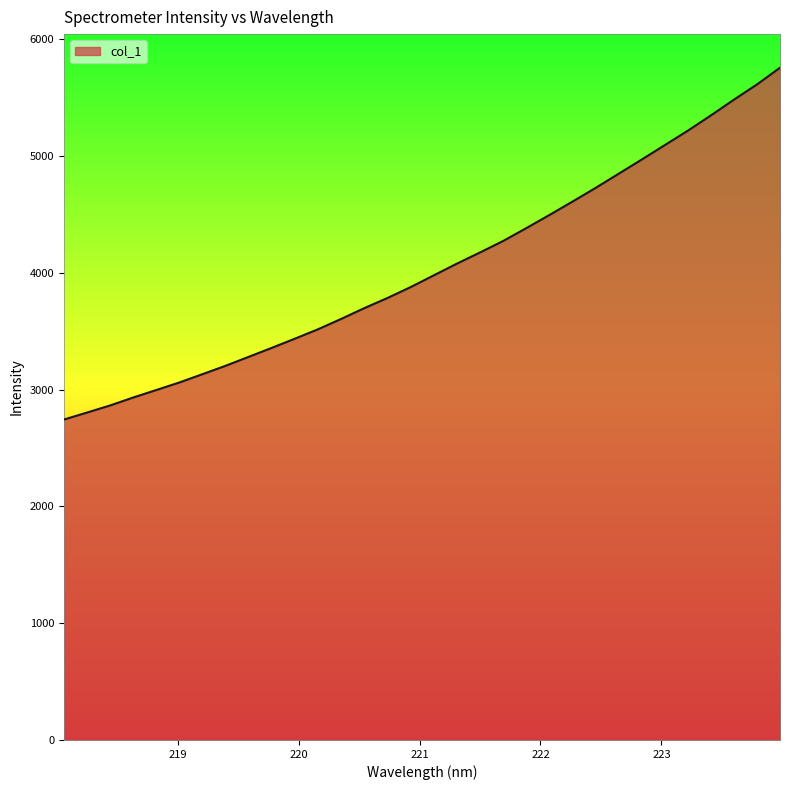

What is the minimum value shown in the chart?

2743.1